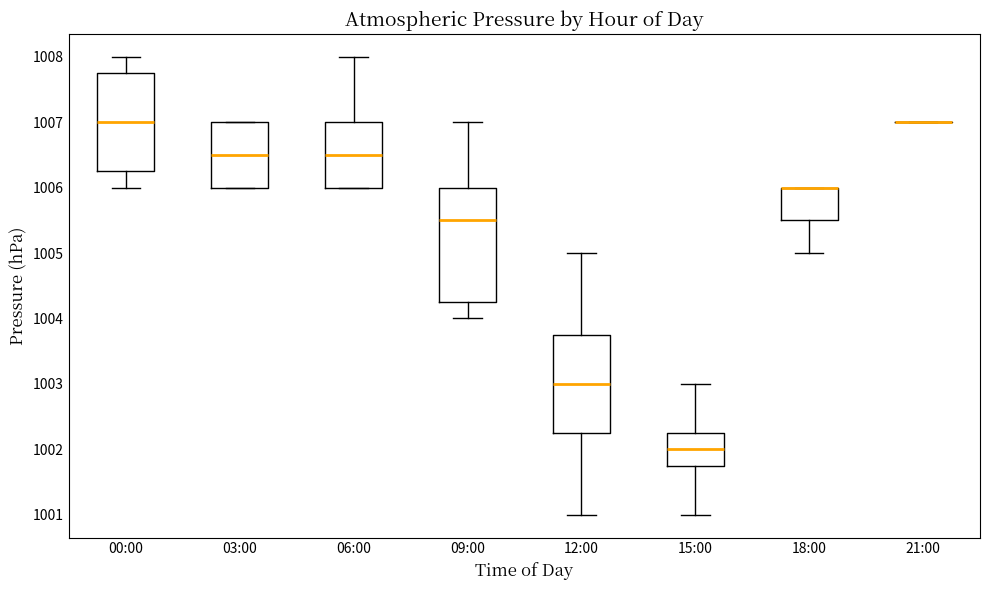

Which box is the tallest, from its lower edge to its upper edge?

09:00